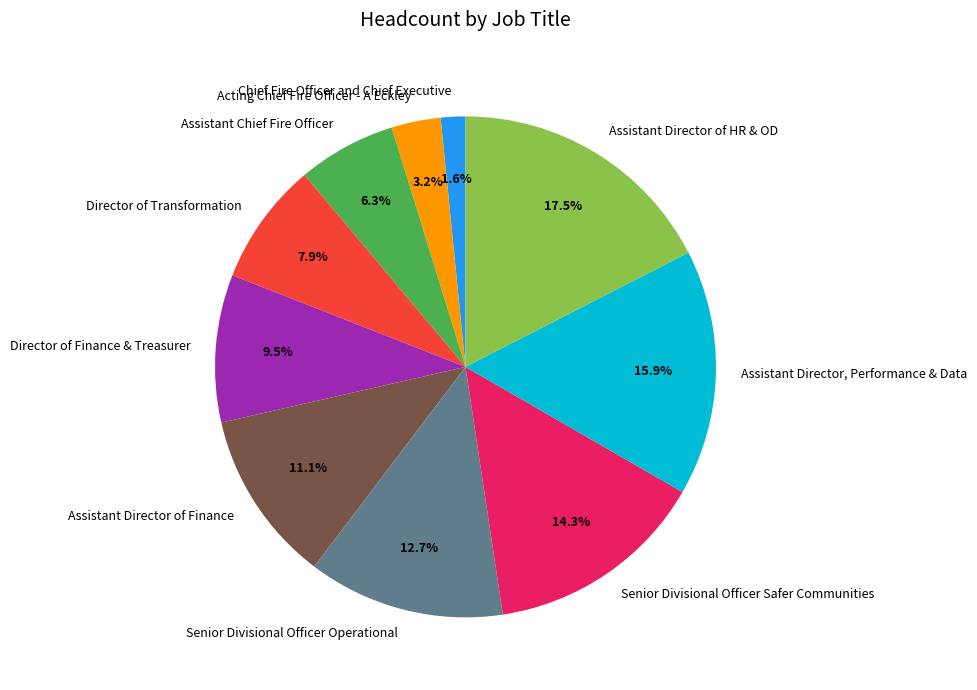

Which slice is the largest?

Assistant Director of HR & OD